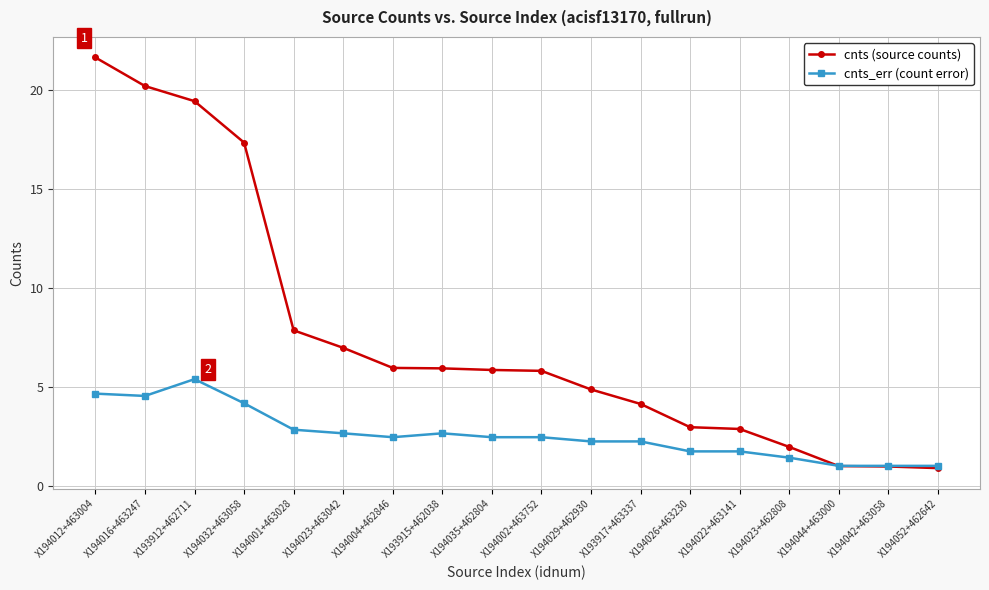

What is the maximum value shown in the chart?

21.7